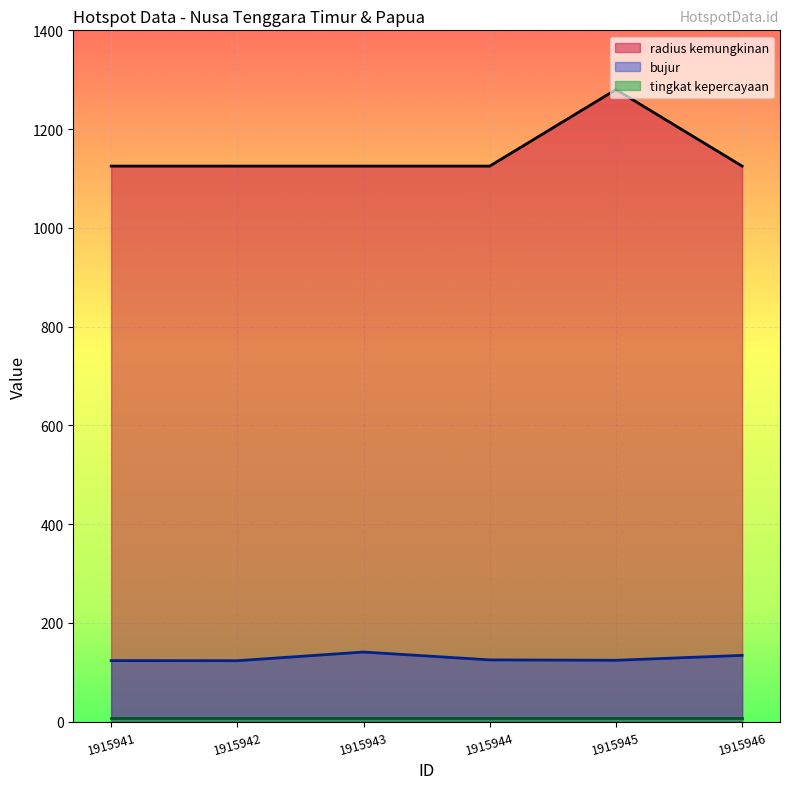

True or false: bujur and radius kemungkinan intersect in this chart.

False